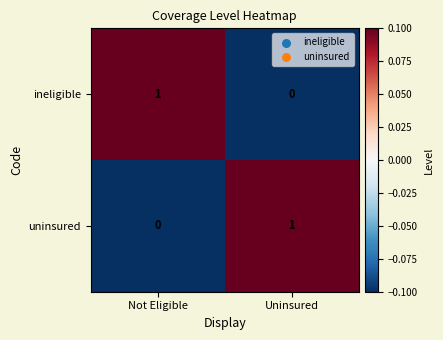

Reading left to right, transcribe all the data shown in this chart.

ineligible: 1	0
uninsured: 0	1